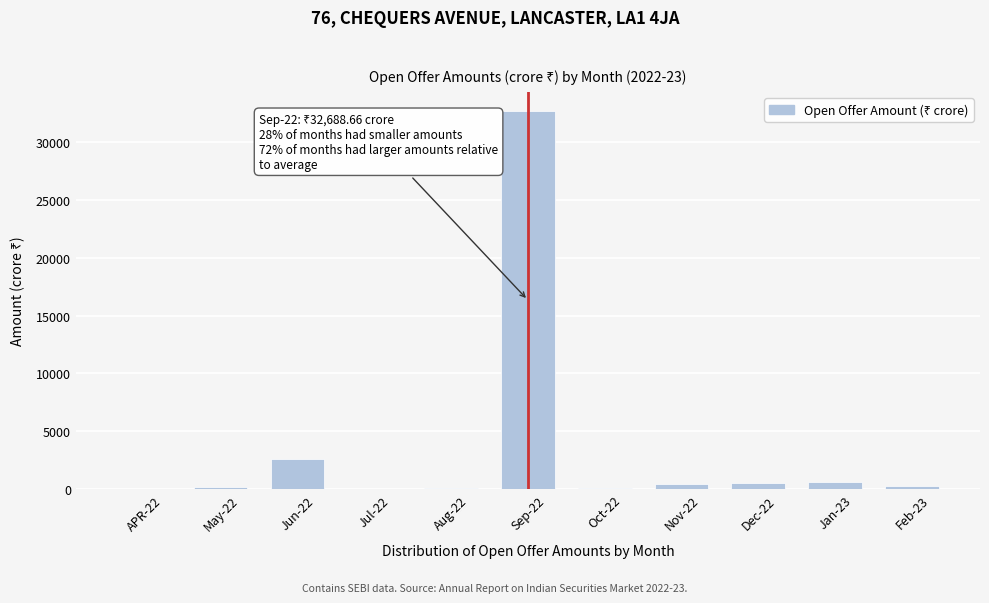

What is the maximum value shown in the chart?

32688.7